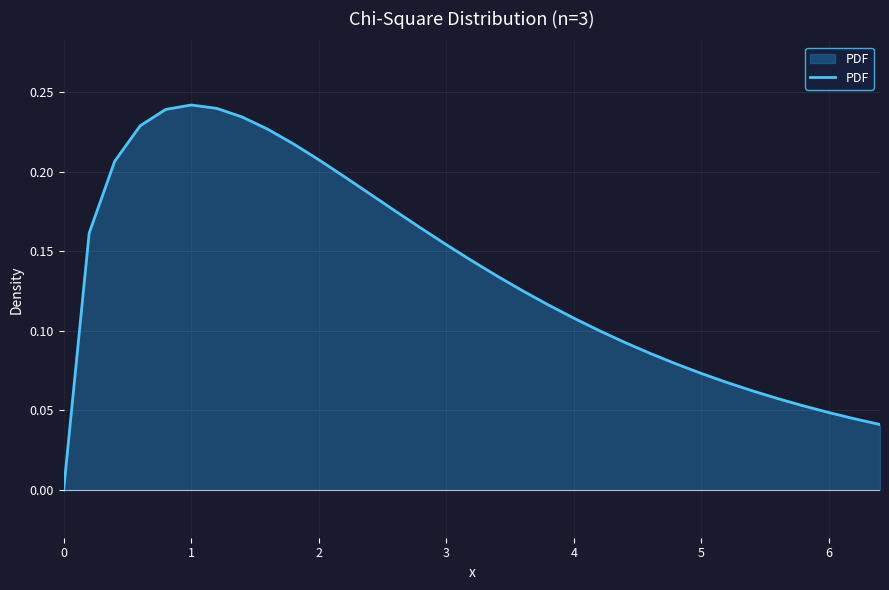

Is this an area chart (filled region under the line)?

Yes